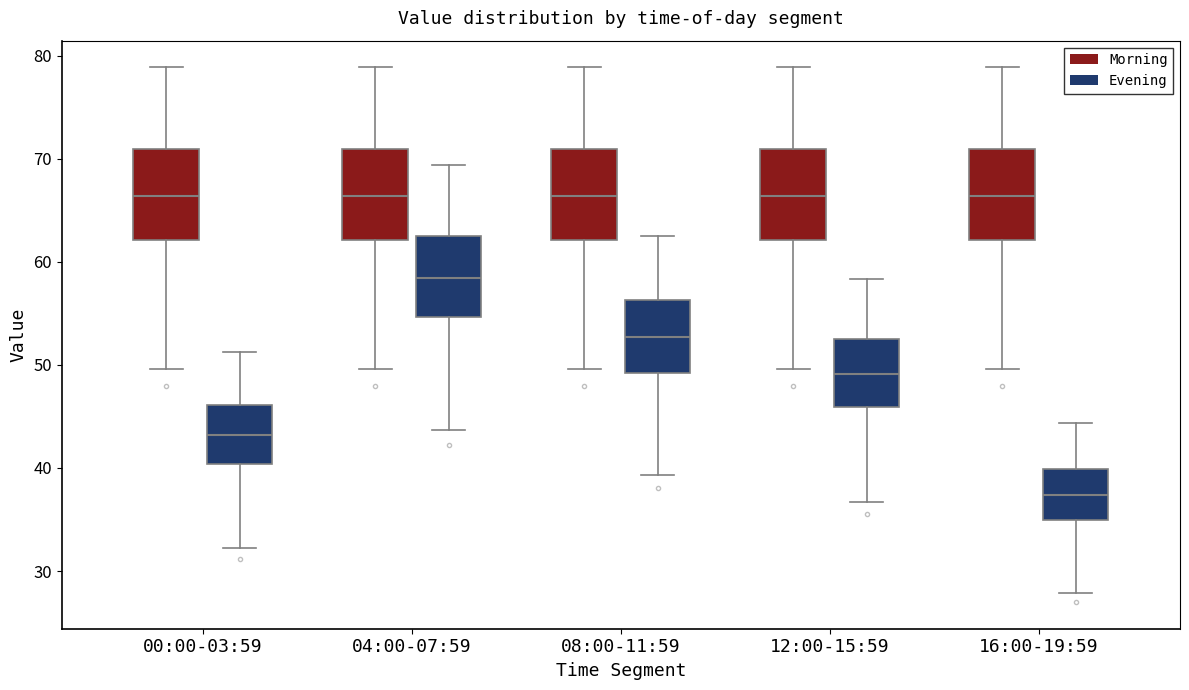

Where does the lower whisker of the box for 08:00-11:59 (Evening) end on the y-axis? The values are not printed on the chart, so give them approximately, as read against the axis.

39